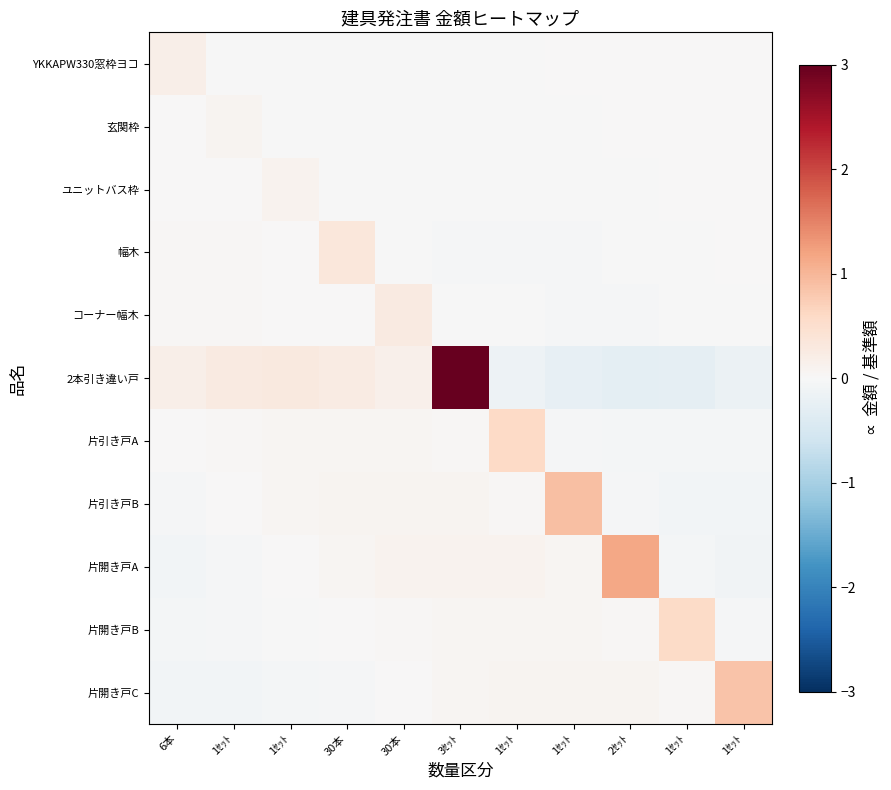

What is the spread (max minus min) of values at 2ｾｯﾄ?

1.5